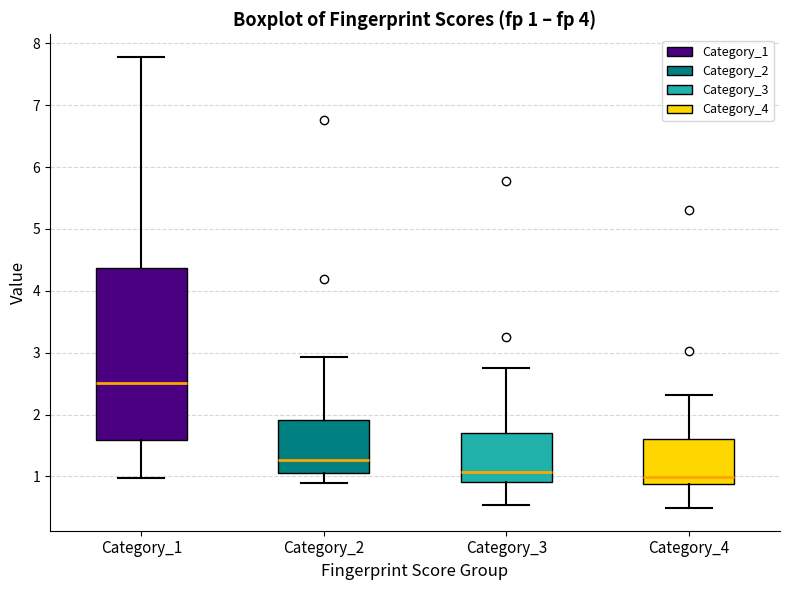

Which box is the tallest, from its lower edge to its upper edge?

Category_1